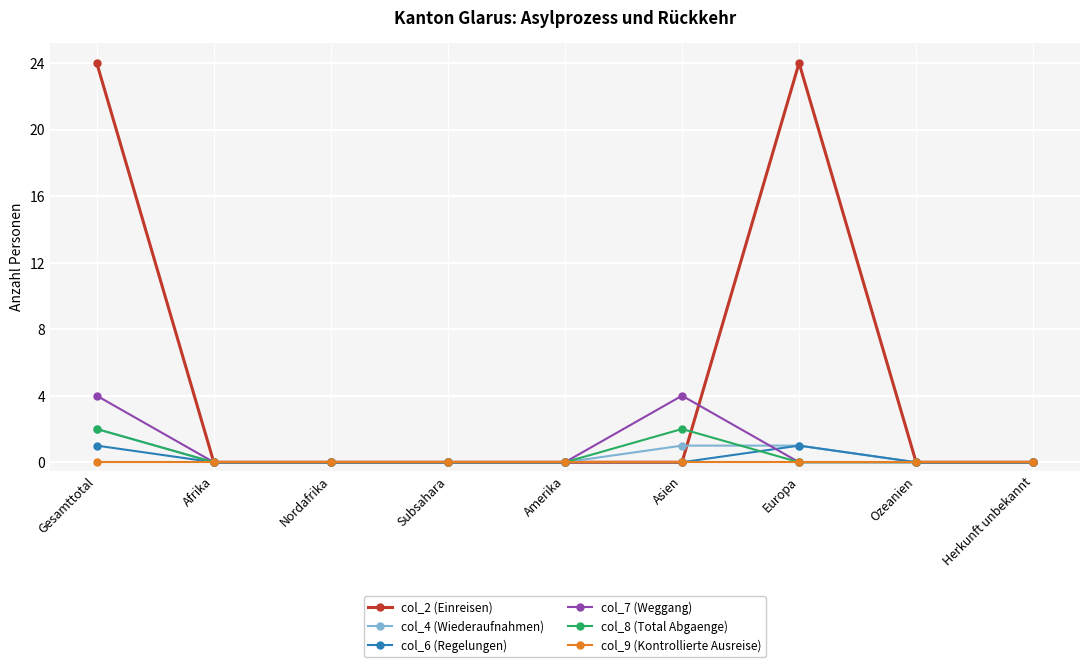

Which series changed the most between Gesamttotal and Europa?

col_7 (Weggang)